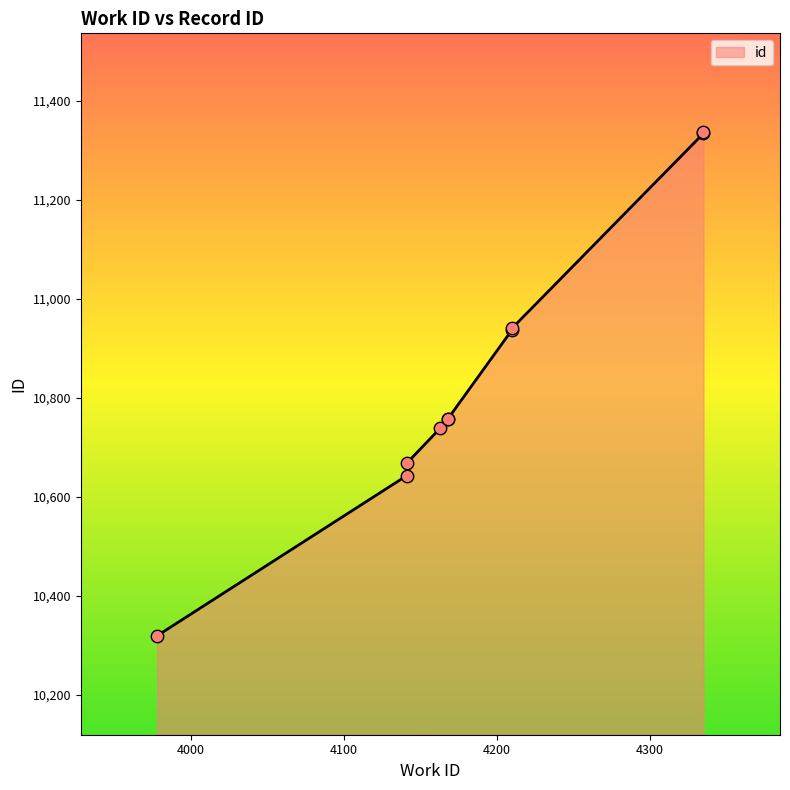

What is the change in value from 4168 to 4335?

+578